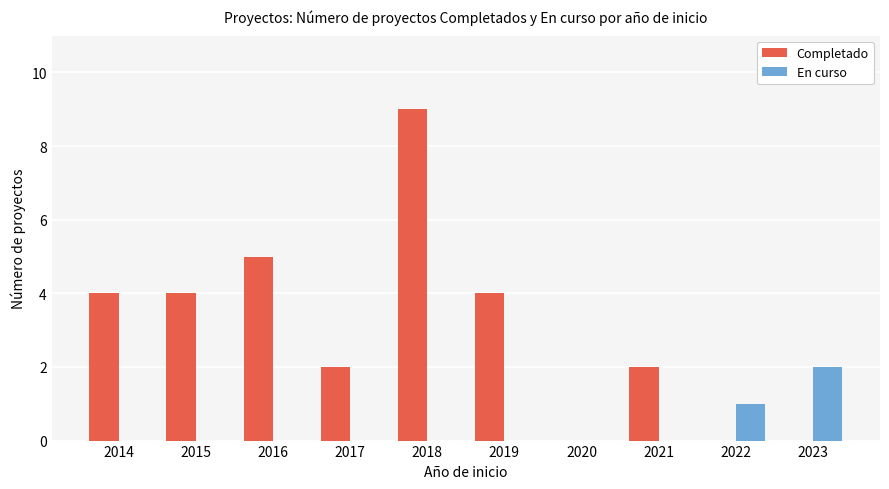

Which series has the largest range (max minus min)?

Completado